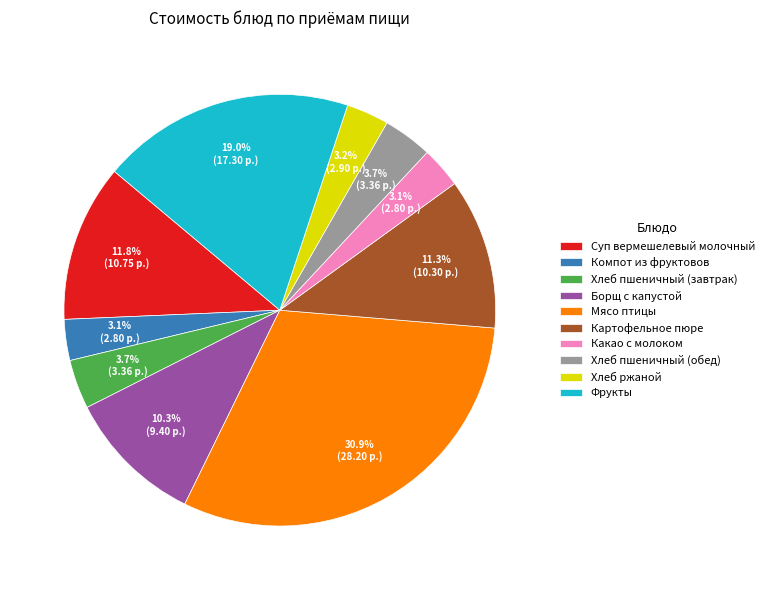

True or false: Фрукты accounts for 19% of the total.

True